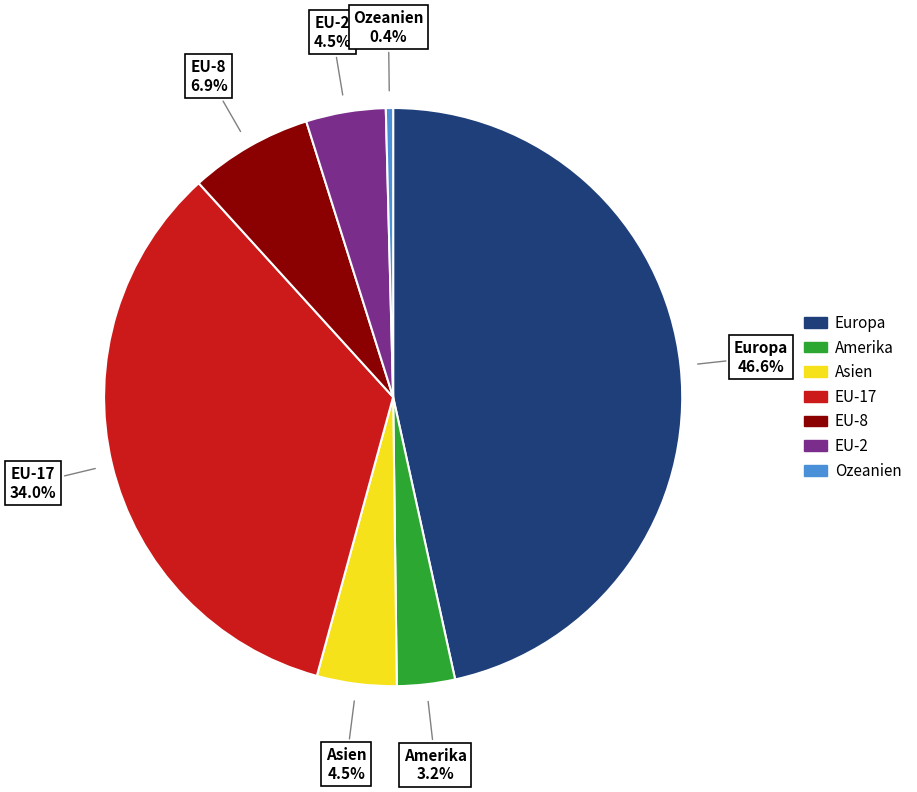

To the nearest percent, what is the average slice percentage?

14%